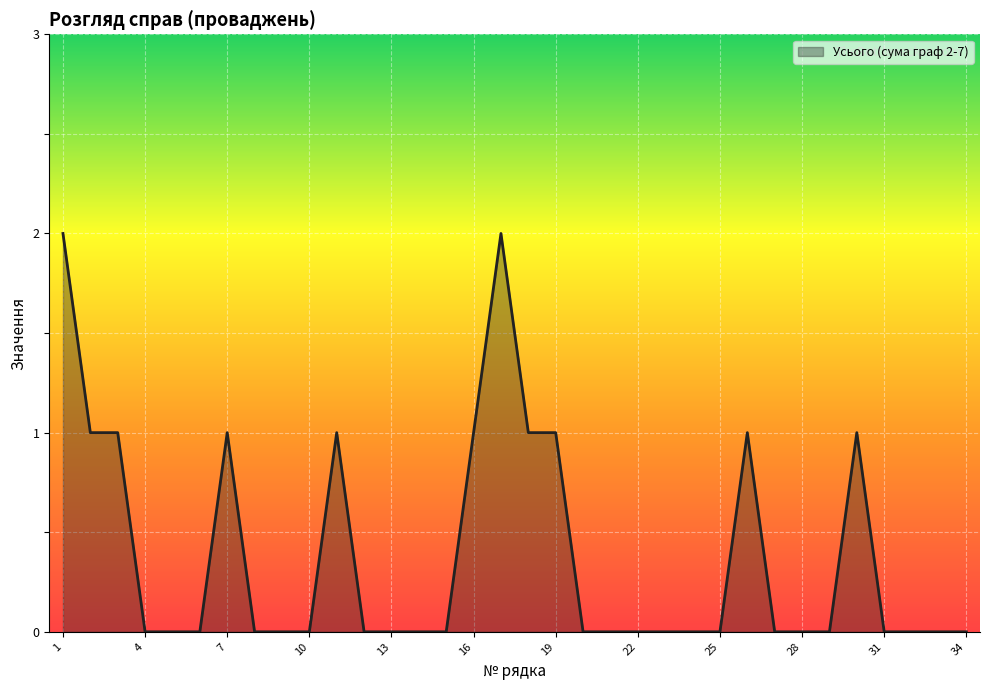

Reading right to left, transcribe all the data shown in this chart.

0	0	0	0	1	0	0	0	1	0	0	0	0	0	0	1	1	2	1	0	0	0	0	1	0	0	0	1	0	0	0	1	1	2